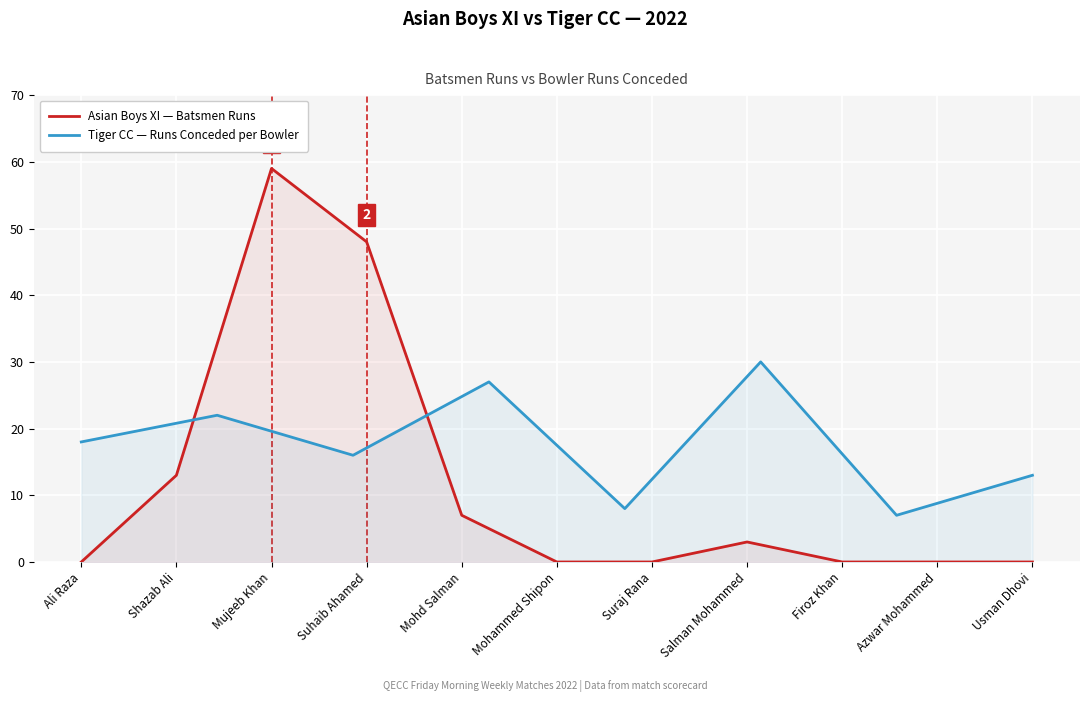

How many values exceed 0?

5